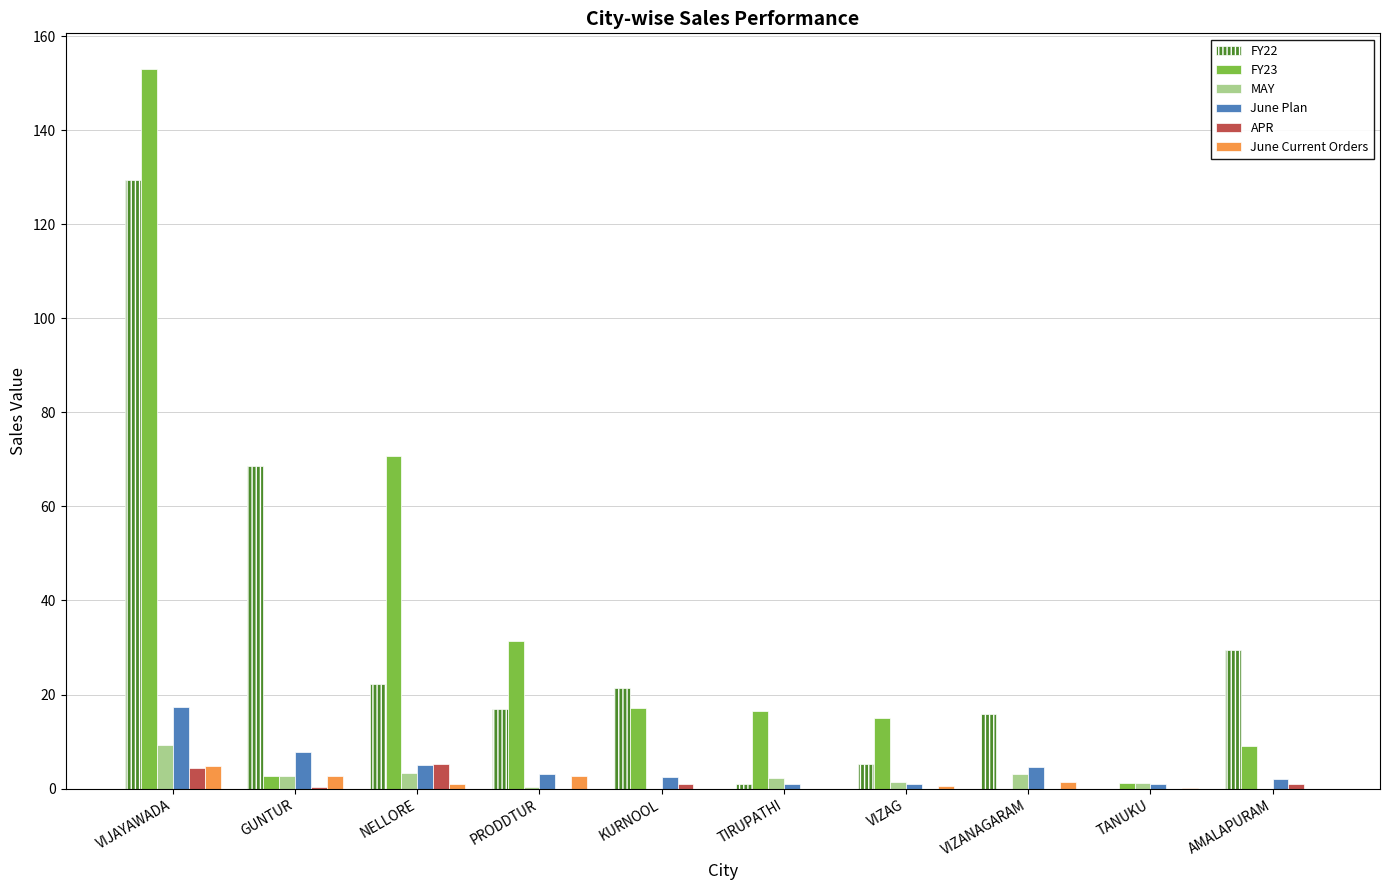

What is the sum of all FY22 values?

309.9